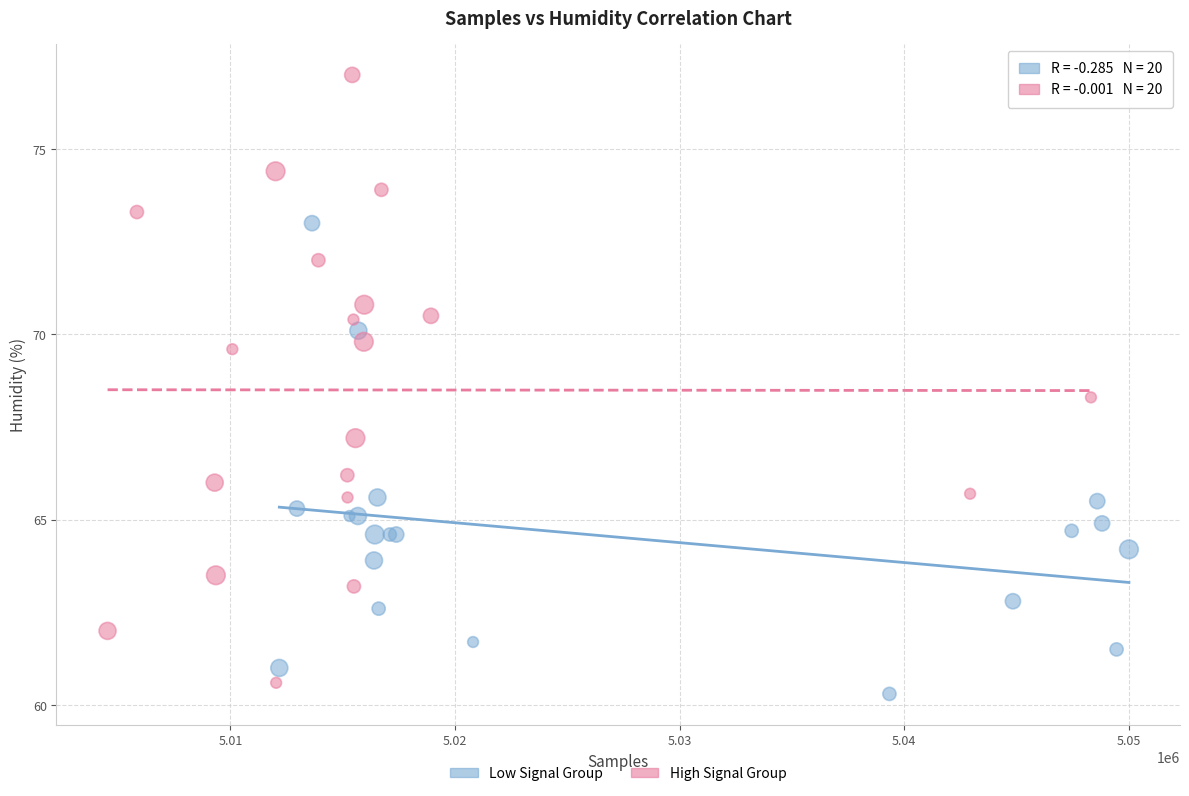

Which series reaches the maximum Y coordinate?

High Signal Group